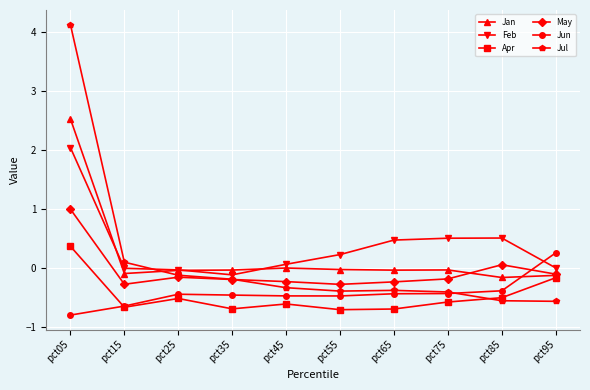

At which category is the sum across all series the highest?

pct05